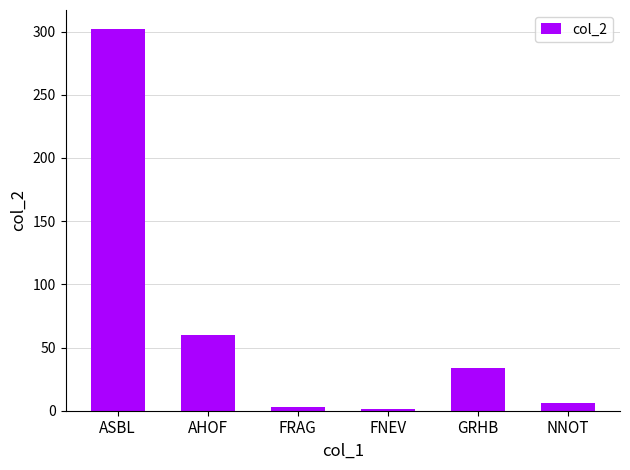

What position from the left is FNEV?

4